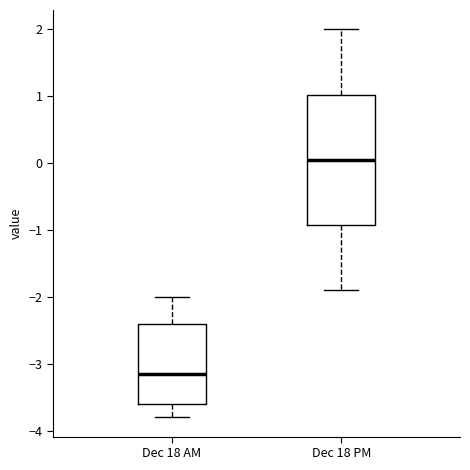

Reading left to right, read every box against the y-axis: the position of its median line, the range the box covers, and the ends of its whiskers. The values are not printed on the chart, so give them approximately, as read against the axis.

Dec 18 AM: median -3.1, box -3.6 to -2.4, whiskers -3.8 to -2.0
Dec 18 PM: median 0.1, box -0.9 to 1.0, whiskers -1.9 to 2.0